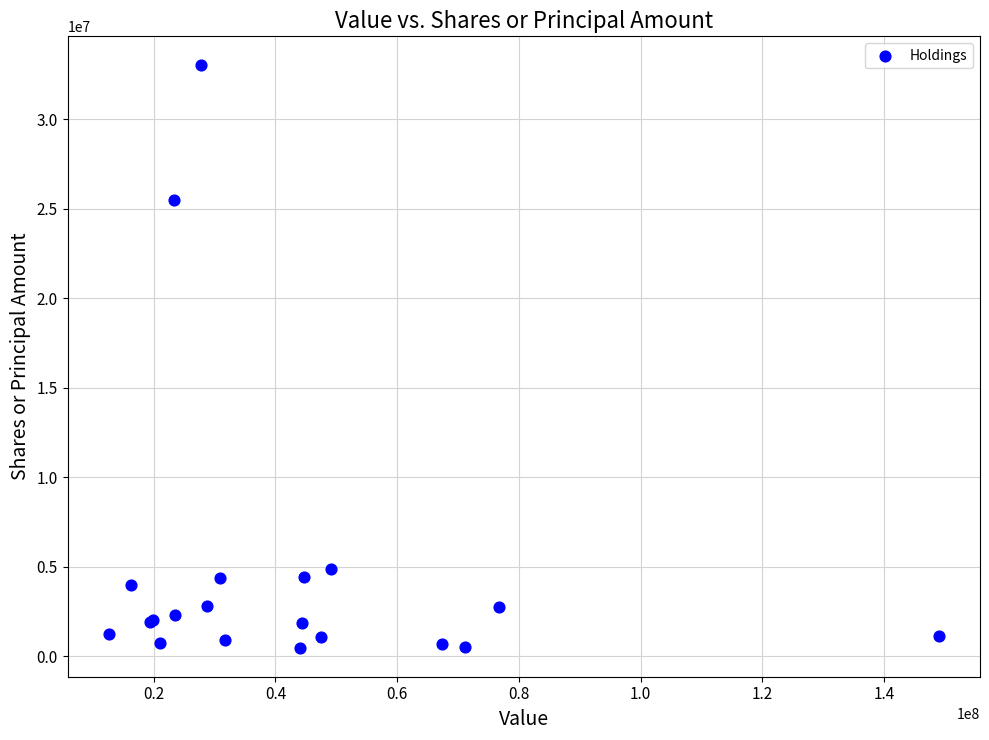

What Y value in the scatter plot is closest to 16740036?

25500000